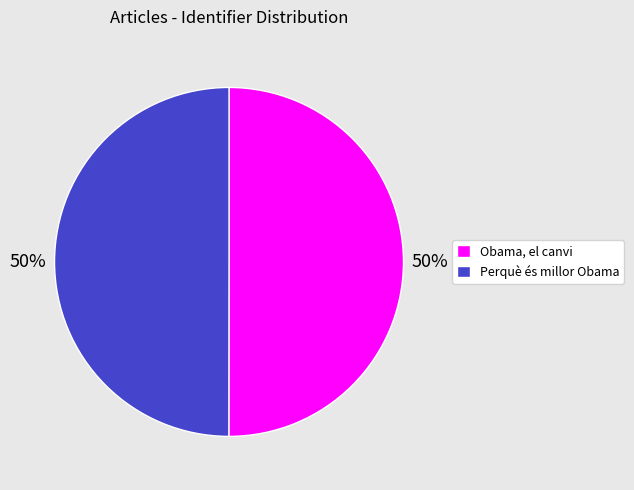

Is the sum of Perquè és millor Obama and Obama, el canvi greater than half?

Yes